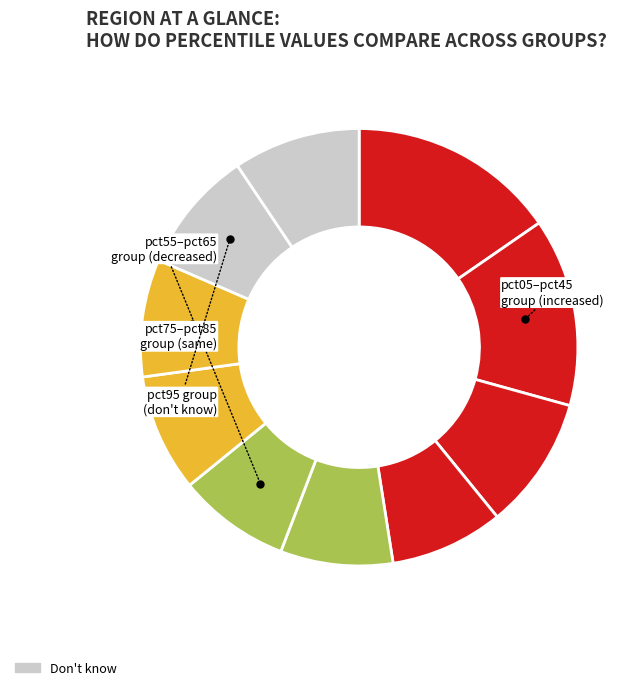

How many slices are in this pie chart?

10